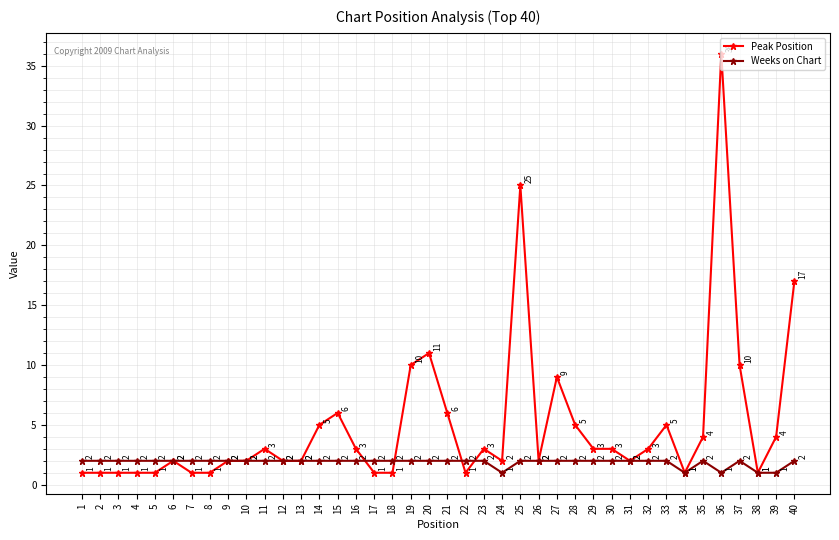

What is the difference between the Peak Position values at 30 and 22?

2